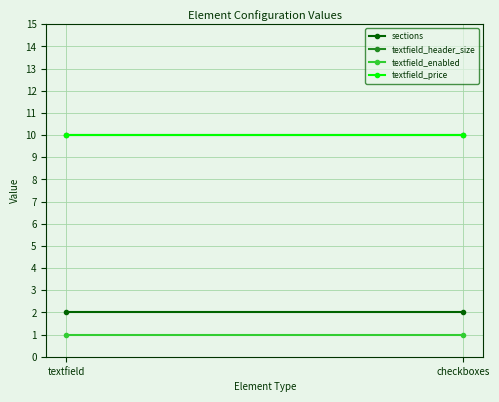

Rank the series by their maximum value, from highest to lowest.

textfield_header_size, textfield_price, sections, textfield_enabled